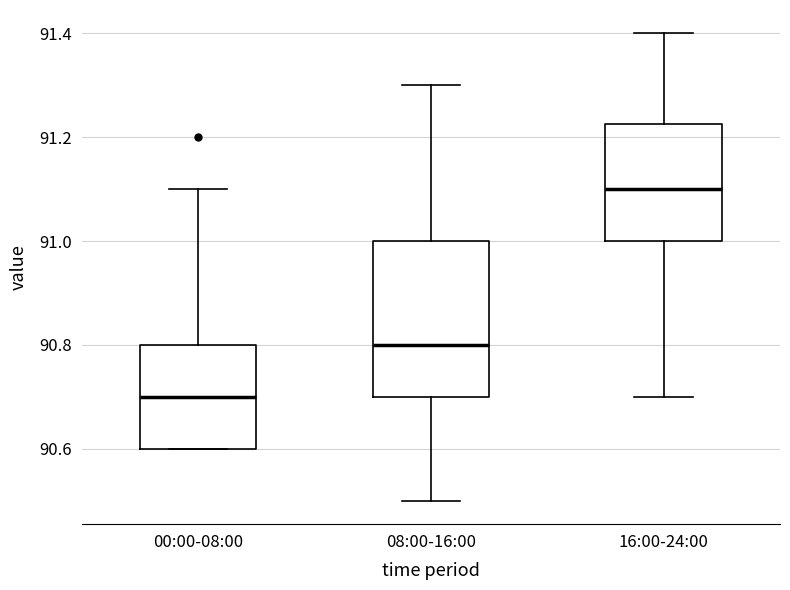

Reading left to right, transcribe this box plot: for each box, give where its median line is, the range the box spans, and where its two whiskers end, as read against the y-axis. The values are not printed on the chart, so give them approximately, as read against the axis.

00:00-08:00: median 90.70, box 90.60 to 90.80, whiskers 90.60 to 91.10
08:00-16:00: median 90.80, box 90.70 to 91.00, whiskers 90.50 to 91.30
16:00-24:00: median 91.10, box 91.00 to 91.22, whiskers 90.70 to 91.40